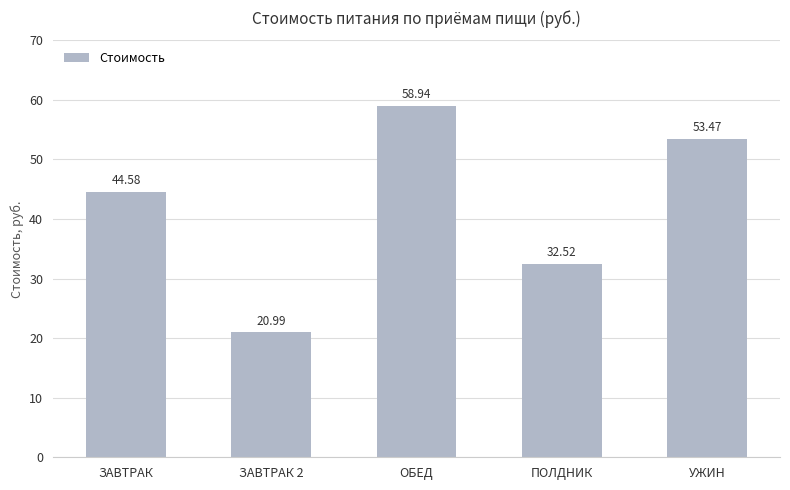

Is it true that the value at ЗАВТРАК 2 is 21.0?

True